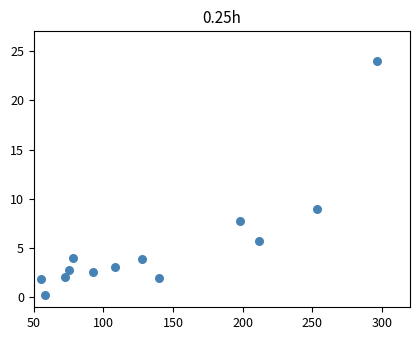

What Y value in the scatter plot is closest to 12?

9.0